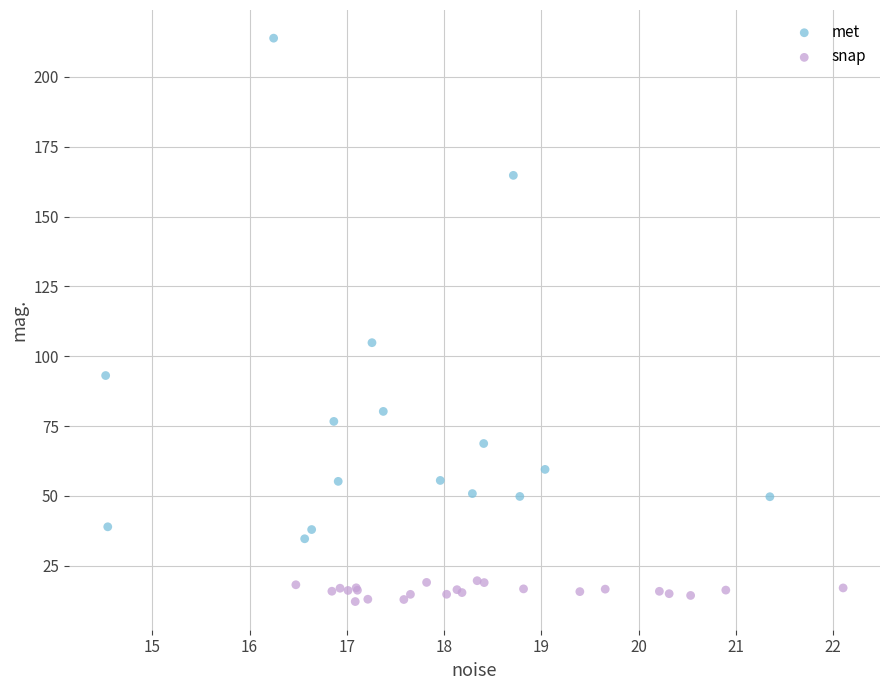

Which series has the largest Y range (max minus min)?

met